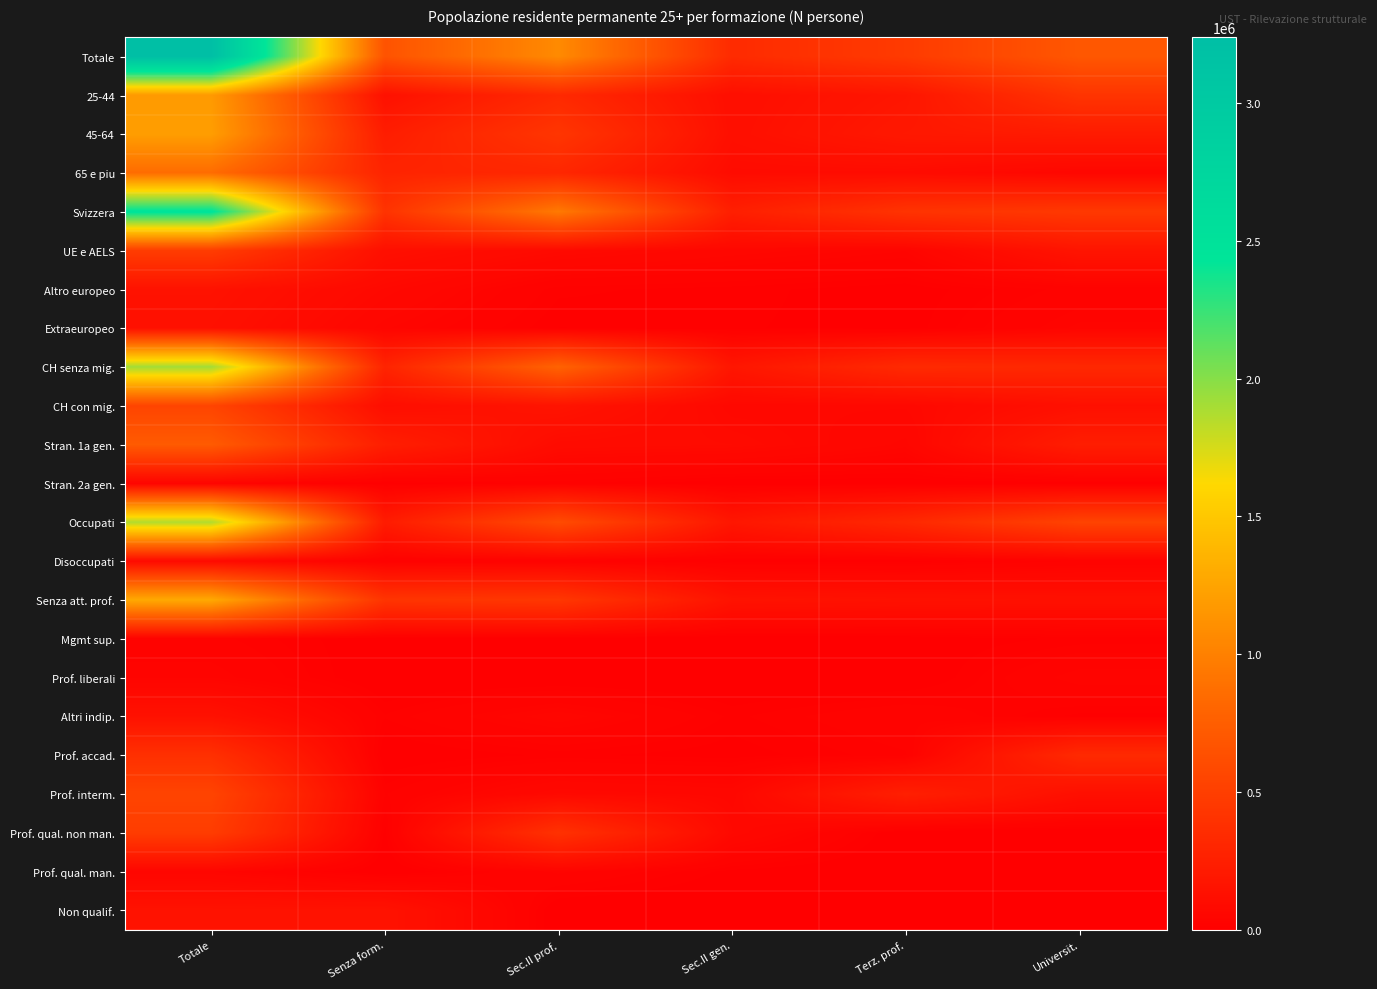

Reading left to right, extract all data points from this chart.

Totale: Totale=3237531.0	Senza form.=661165.2	Sec.II prof.=1068760.4	Sec.II gen.=343452.5	Terz. prof.=469287.9	Universit.=694864.9
25-44: Totale=1179372.0	Senza form.=137421.9	Sec.II prof.=328030.5	Sec.II gen.=120454.1	Terz. prof.=175019.5	Universit.=418446.0
45-64: Totale=1203361.0	Senza form.=234584.6	Sec.II prof.=428776.3	Sec.II gen.=125206.1	Terz. prof.=197217.3	Universit.=217576.7
65 e piu: Totale=854798.0	Senza form.=289158.7	Sec.II prof.=311953.6	Sec.II gen.=97792.4	Terz. prof.=97051.1	Universit.=58842.2
Svizzera: Totale=2471618.0	Senza form.=407773.7	Sec.II prof.=950710.8	Sec.II gen.=250487.3	Terz. prof.=409739.5	Universit.=452906.7
UE e AELS: Totale=485242.0	Senza form.=126823.0	Sec.II prof.=84487.2	Sec.II gen.=63410.2	Terz. prof.=44866.3	Universit.=165655.4
Altro europeo: Totale=147454.0	Senza form.=74473.2	Sec.II prof.=21042.5	Sec.II gen.=15586.3	Terz. prof.=6881.0	Universit.=29471.0
Extraeuropeo: Totale=132702.0	Senza form.=51864.2	Sec.II prof.=12443.6	Sec.II gen.=13830.1	Terz. prof.=7752.0	Universit.=46812.6
CH senza mig.: Totale=1911247.0	Senza form.=288926.4	Sec.II prof.=785862.8	Sec.II gen.=178934.9	Terz. prof.=337001.5	Universit.=320521.4
CH con mig.: Totale=546451.0	Senza form.=115344.0	Sec.II prof.=158529.4	Sec.II gen.=70538.3	Terz. prof.=70918.5	Universit.=131121.1
Stran. 1a gen.: Totale=722546.0	Senza form.=246034.0	Sec.II prof.=96431.7	Sec.II gen.=88591.4	Terz. prof.=53973.5	Universit.=237516.1
Stran. 2a gen.: Totale=41715.6	Senza form.=6429.2	Sec.II prof.=21183.9	Sec.II gen.=4236.7	Terz. prof.=5509.9	Universit.=4356.0
Occupati: Totale=1865989.3	Senza form.=221909.7	Sec.II prof.=603236.4	Sec.II gen.=181686.4	Terz. prof.=321679.2	Universit.=537477.6
Disoccupati: Totale=87015.1	Senza form.=19063.7	Sec.II prof.=23494.4	Sec.II gen.=10073.3	Terz. prof.=8505.6	Universit.=25878.0
Senza att. prof.: Totale=1284526.7	Senza form.=420191.9	Sec.II prof.=442029.6	Sec.II gen.=151692.8	Terz. prof.=139103.2	Universit.=131509.2
Mgmt sup.: Totale=28554.3	Senza form.=3263.6	Sec.II prof.=3709.1	Sec.II gen.=2083.1	Terz. prof.=5059.5	Universit.=14439.0
Prof. liberali: Totale=44275.6	Senza form.=0.0	Sec.II prof.=0.0	Sec.II gen.=0.0	Terz. prof.=0.0	Universit.=44275.6
Altri indip.: Totale=140779.6	Senza form.=19711.1	Sec.II prof.=57461.2	Sec.II gen.=16991.1	Terz. prof.=36615.7	Universit.=10000.6
Prof. accad.: Totale=384806.8	Senza form.=2251.2	Sec.II prof.=14648.0	Sec.II gen.=7762.6	Terz. prof.=23807.7	Universit.=336337.4
Prof. interm.: Totale=543560.7	Senza form.=24326.4	Sec.II prof.=77881.2	Sec.II gen.=65045.1	Terz. prof.=252435.0	Universit.=123873.0
Prof. qual. non man.: Totale=484118.3	Senza form.=9112.7	Sec.II prof.=398309.2	Sec.II gen.=76696.4	Terz. prof.=0.0	Universit.=0.0
Prof. qual. man.: Totale=50470.7	Senza form.=1200.0	Sec.II prof.=39941.3	Sec.II gen.=9329.4	Terz. prof.=0.0	Universit.=0.0
Non qualif.: Totale=150546.8	Senza form.=150546.8	Sec.II prof.=0.0	Sec.II gen.=0.0	Terz. prof.=0.0	Universit.=0.0